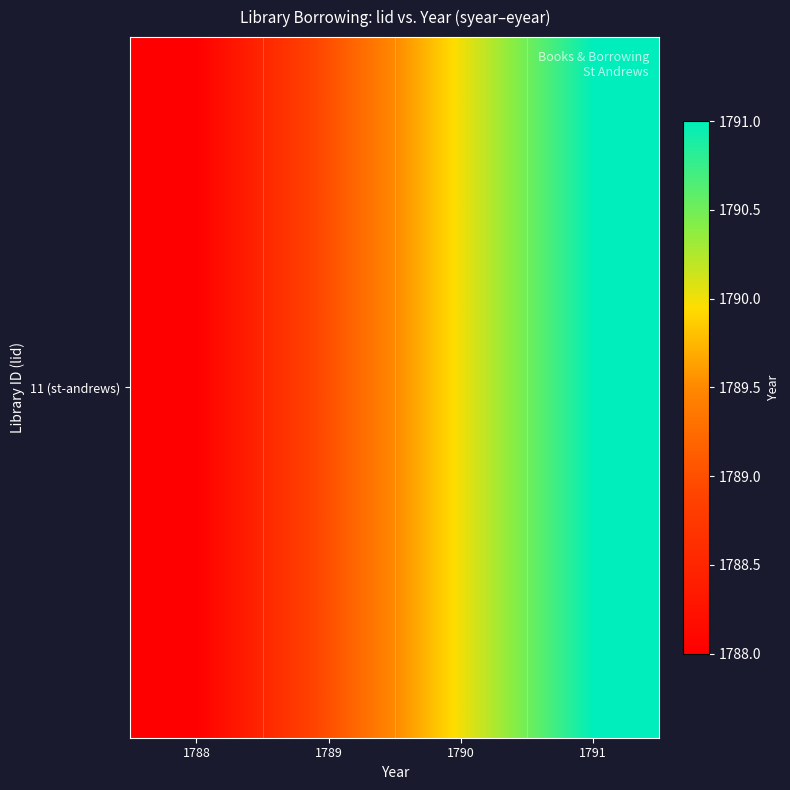

Count the number of data series in this chart.

1